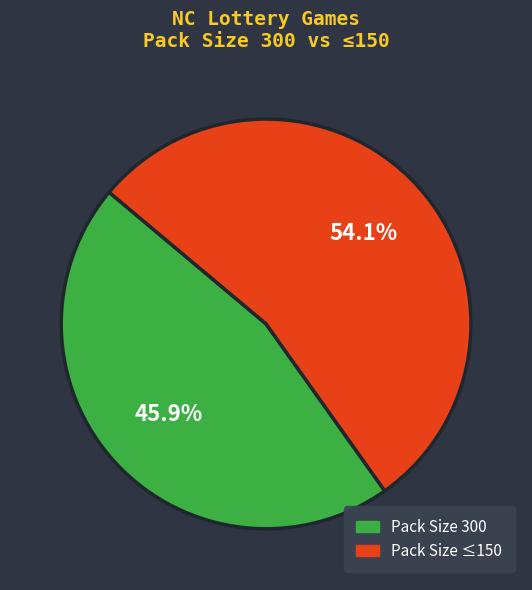

How many slices are in this pie chart?

2